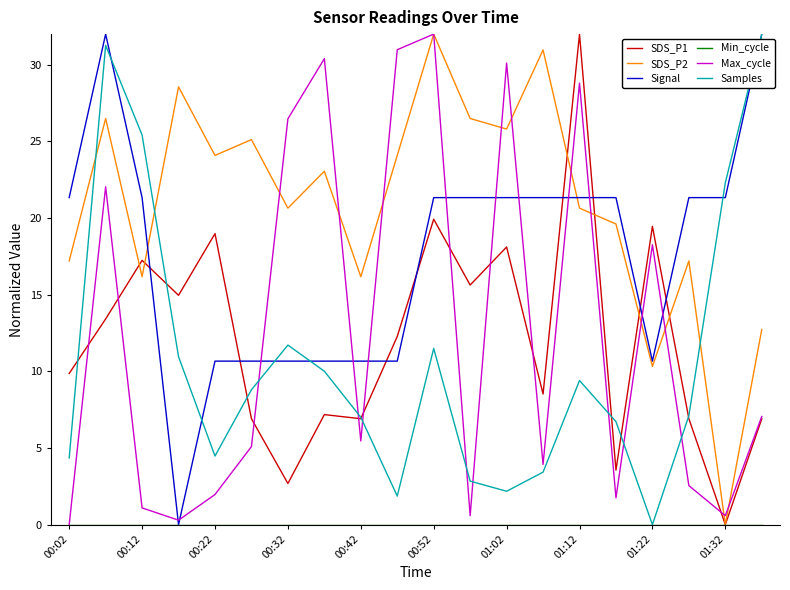

Which series has the largest total across all categories?

SDS_P2